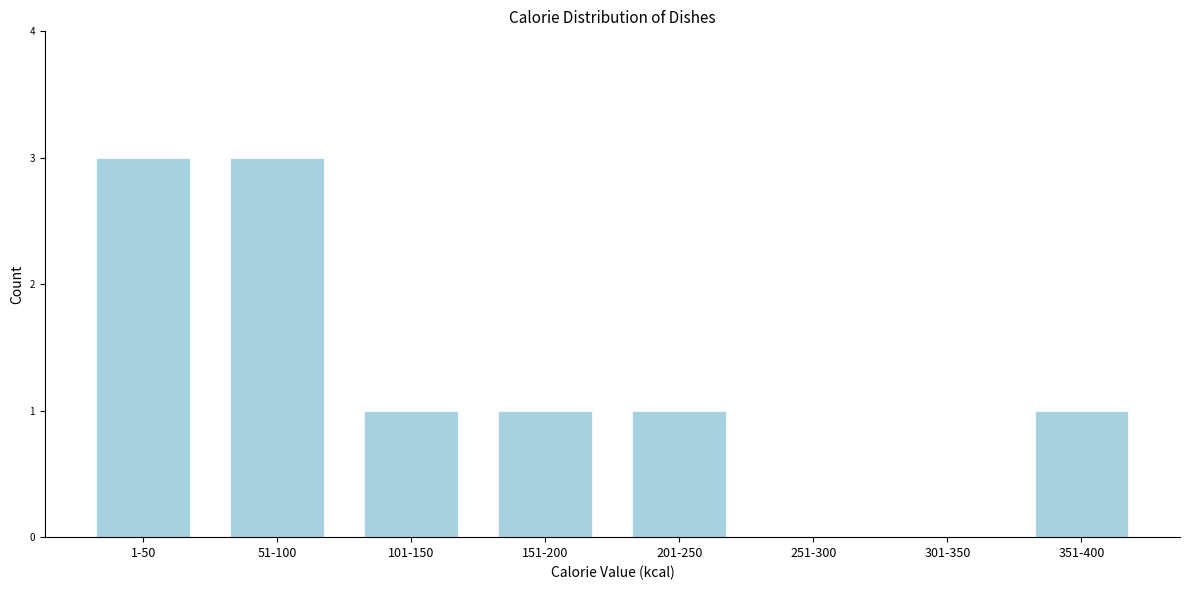

Reading right to left, what are all the values shown in this chart?

351-400=1	301-350=0	251-300=0	201-250=1	151-200=1	101-150=1	51-100=3	1-50=3